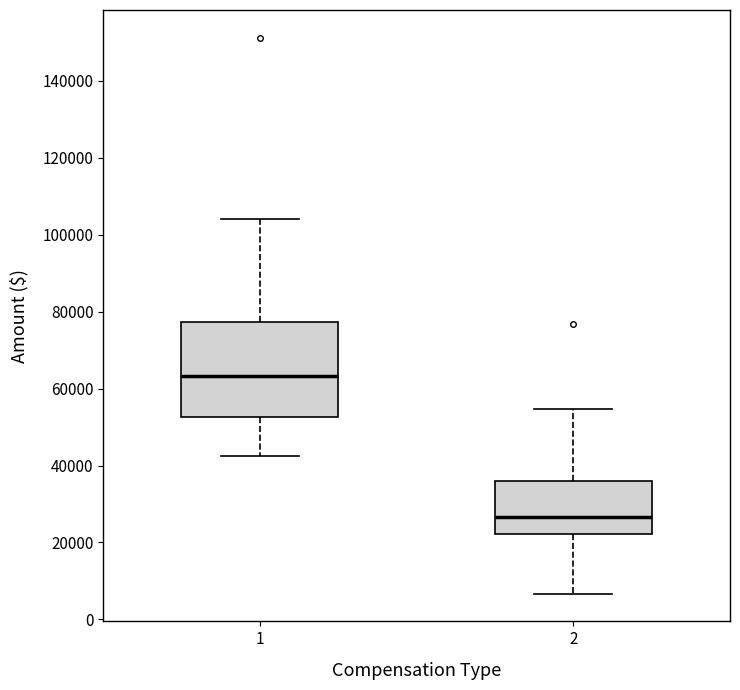

Which box is the tallest, from its lower edge to its upper edge?

1